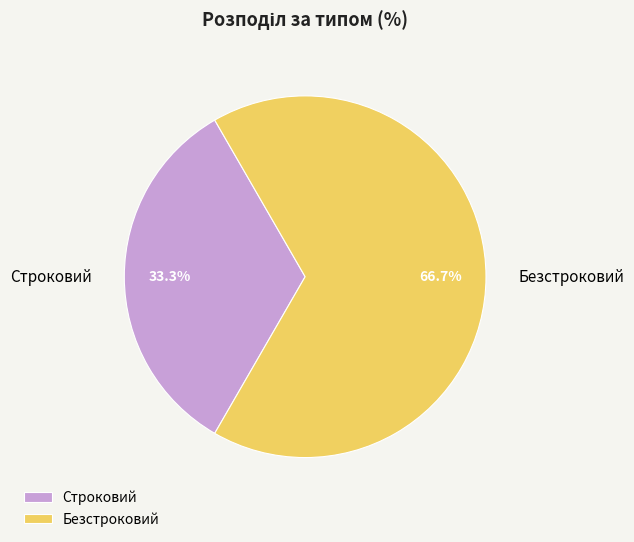

How many slices are in this pie chart?

2